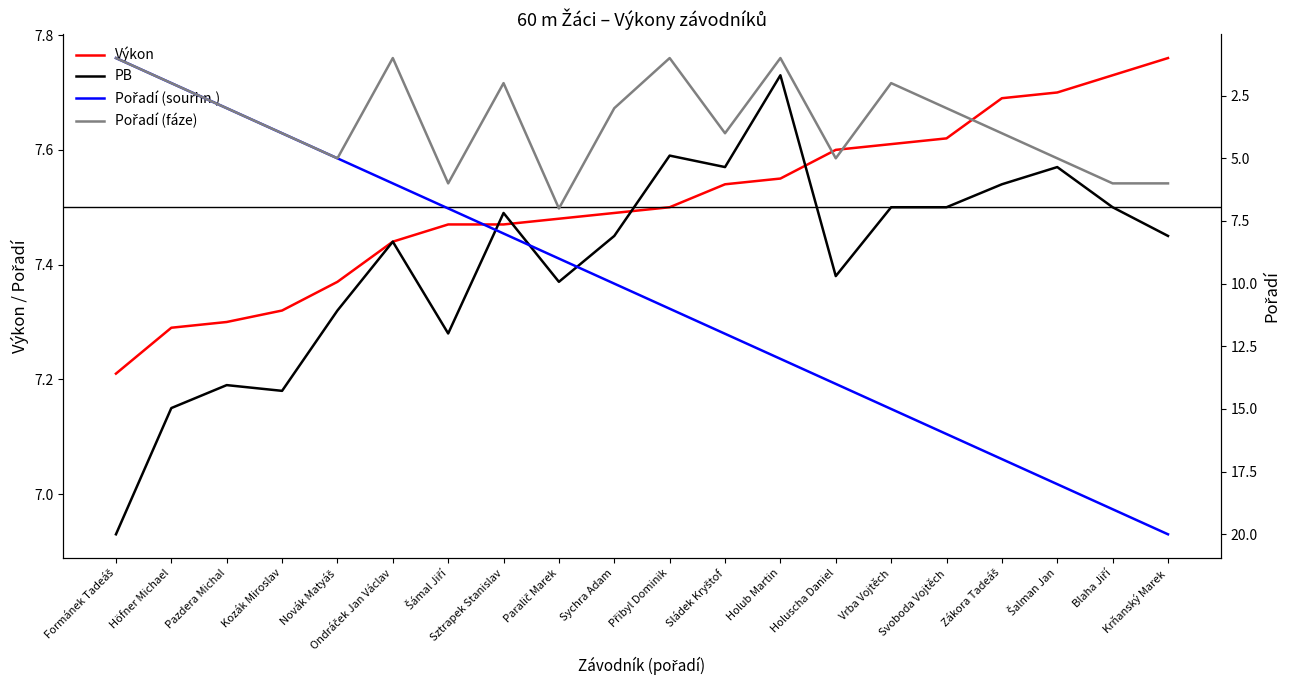

Does the chart display data point markers on the line(s)?

No